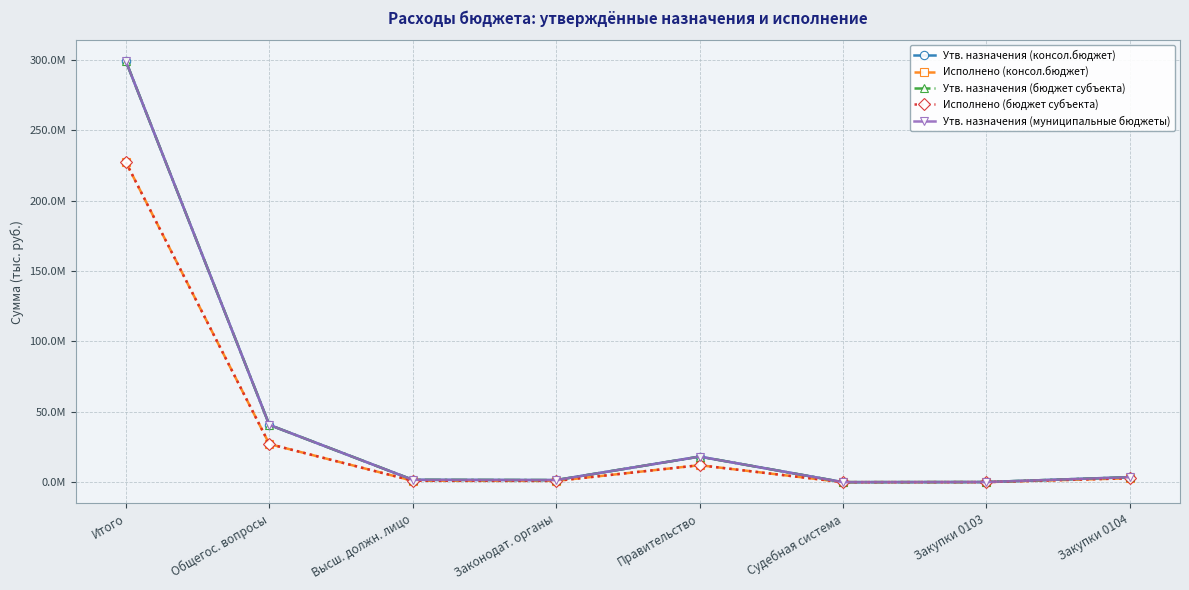

Does the chart have visible grid lines?

Yes